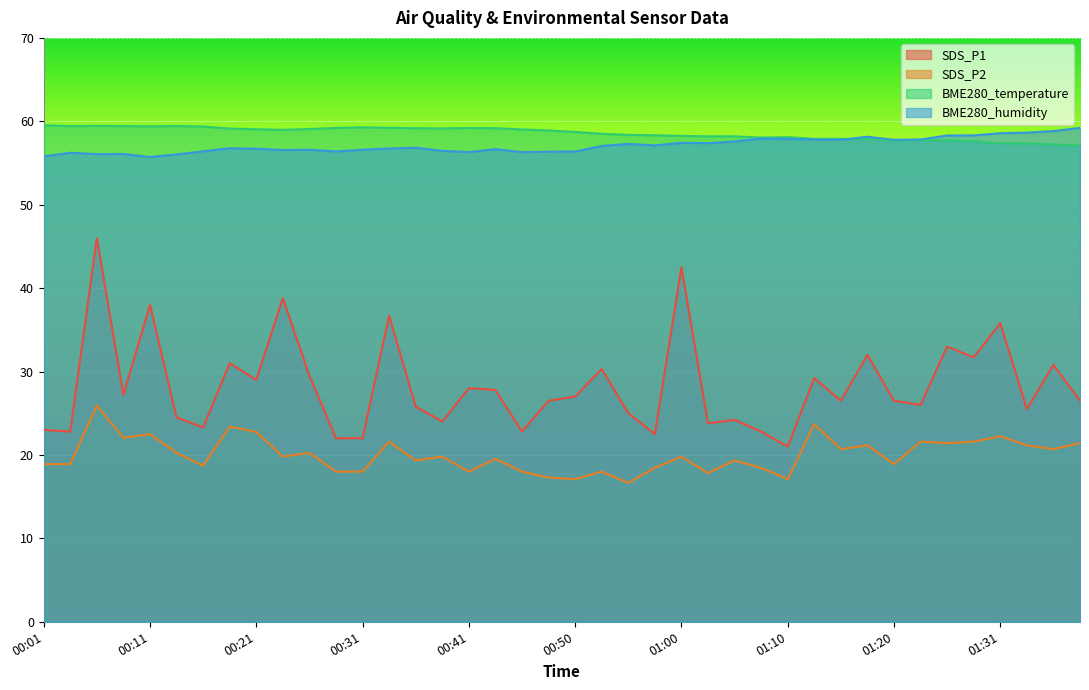

What is the minimum value shown in the chart?

16.7